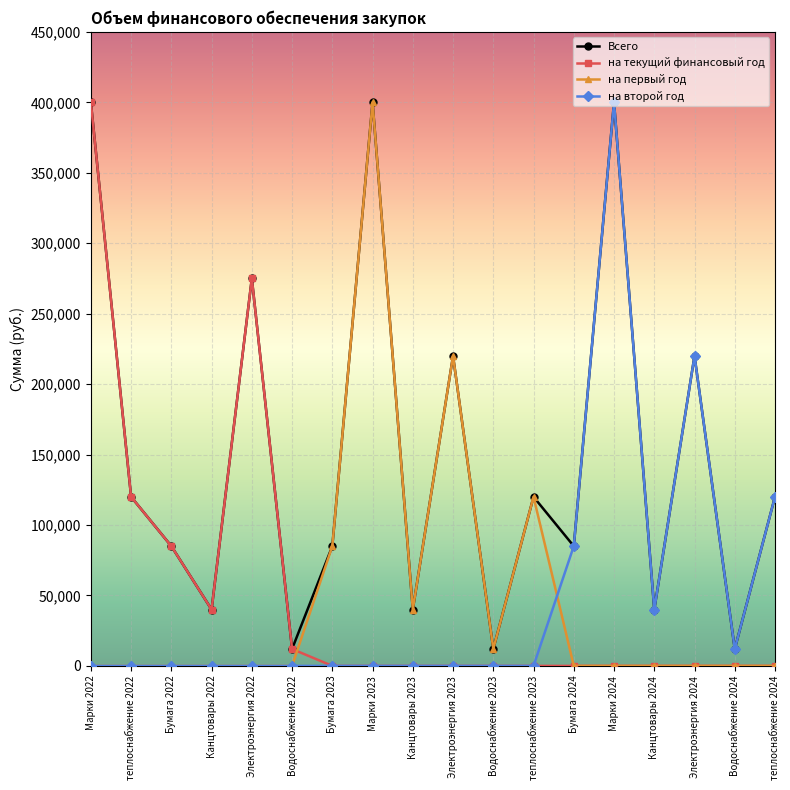

The на первый год series shows 0 at Марки 2022. True or false?

True